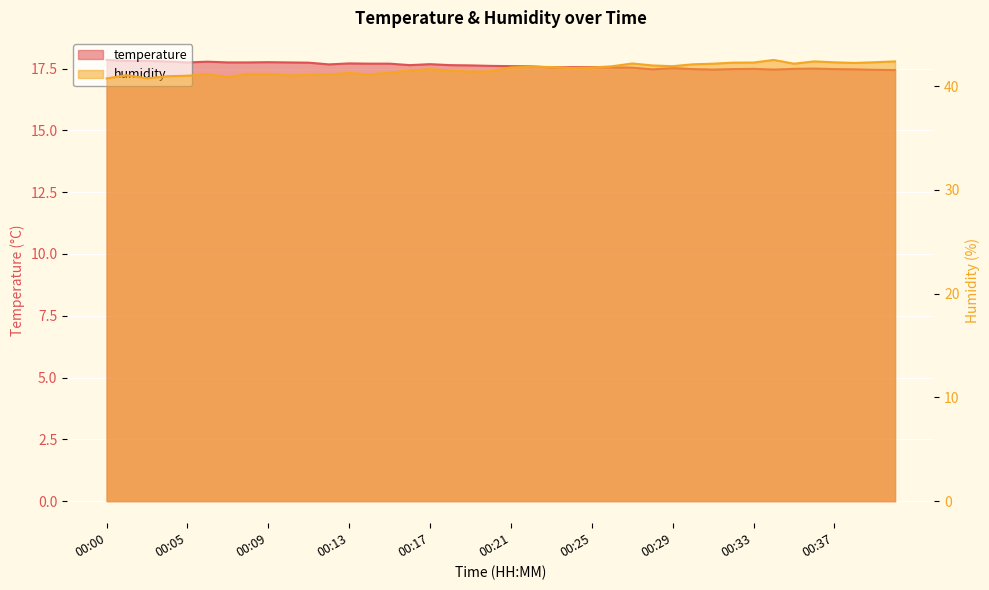

True or false: humidity has a value of 27.7 at 00:10.

False